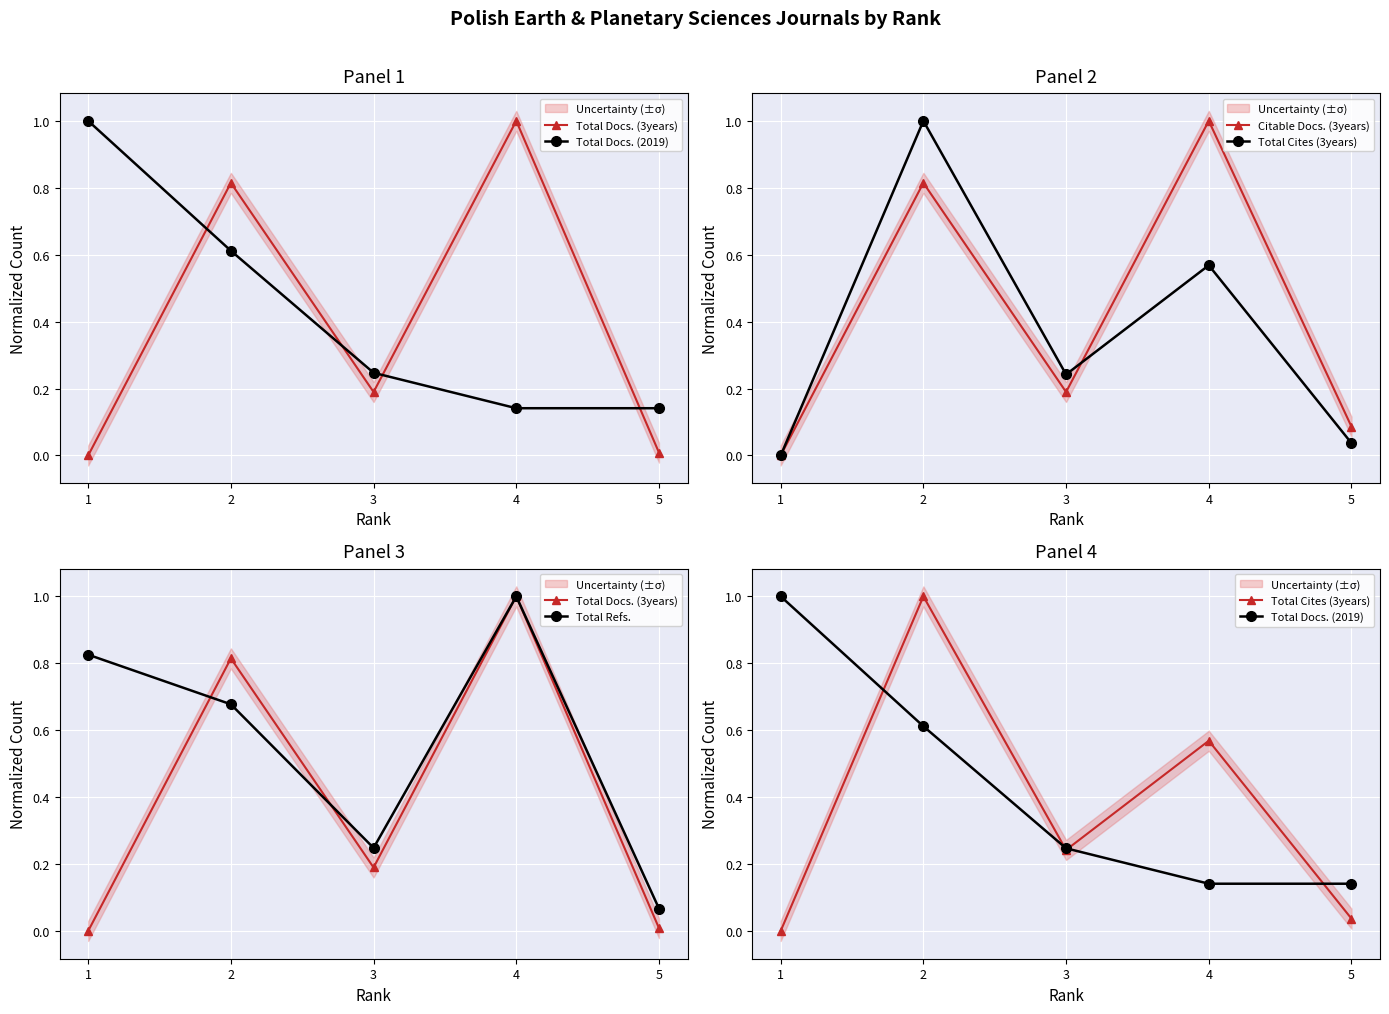

Reading left to right, list all the values displayed in this chart.

Total Docs. (3years): 1=0.0	2=0.8	3=0.2	4=1.0	5=0.0
Total Docs. (2019): 1=1.0	2=0.6	3=0.2	4=0.1	5=0.1
Citable Docs. (3years): 1=0.0	2=0.8	3=0.2	4=1.0	5=0.1
Total Cites (3years): 1=0.0	2=1.0	3=0.2	4=0.6	5=0.0
Total Refs.: 1=0.8	2=0.7	3=0.2	4=1.0	5=0.1